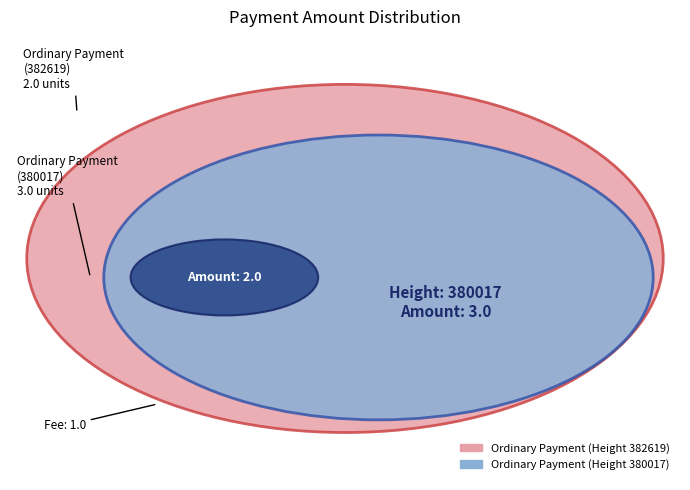

How many segments does this pie chart have?

2